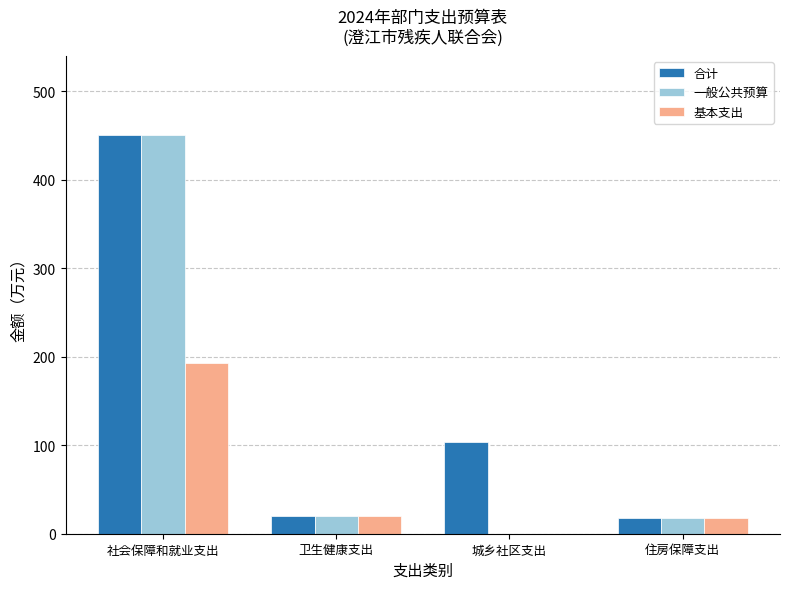

The 基本支出 series shows 337.4 at 社会保障和就业支出. True or false?

False